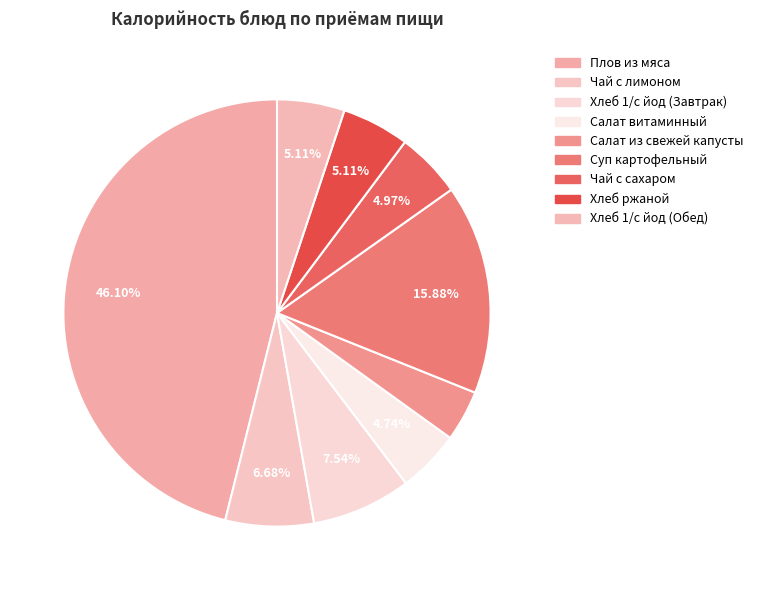

How many segments does this pie chart have?

9